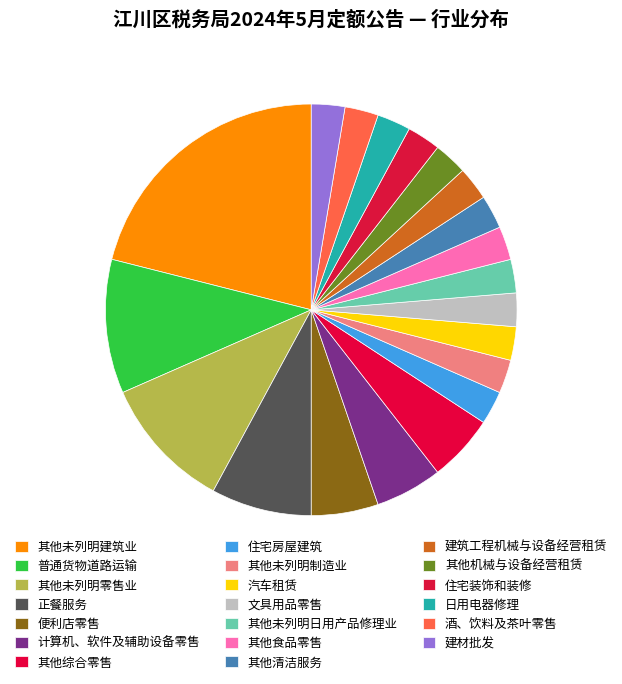

Is there a majority slice in this chart?

No